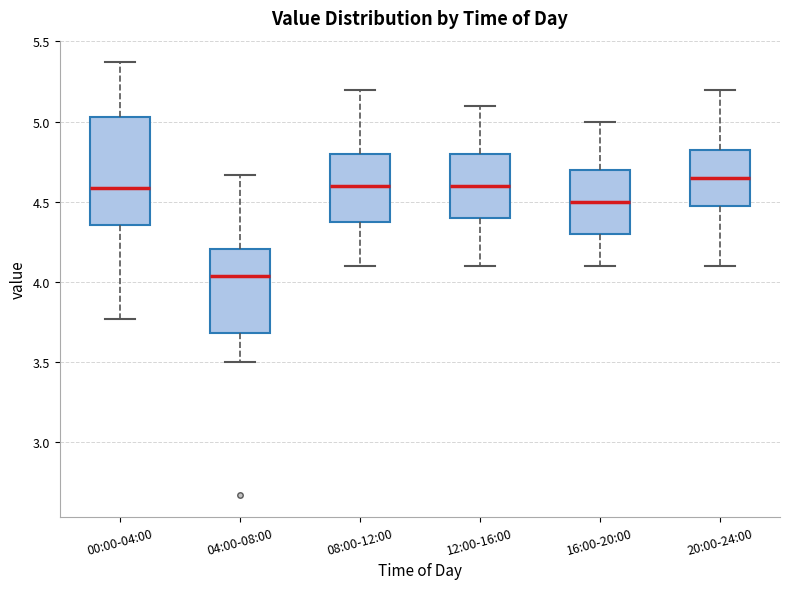

Comparing the boxes themselves (not the whiskers), which one is the tallest?

00:00-04:00